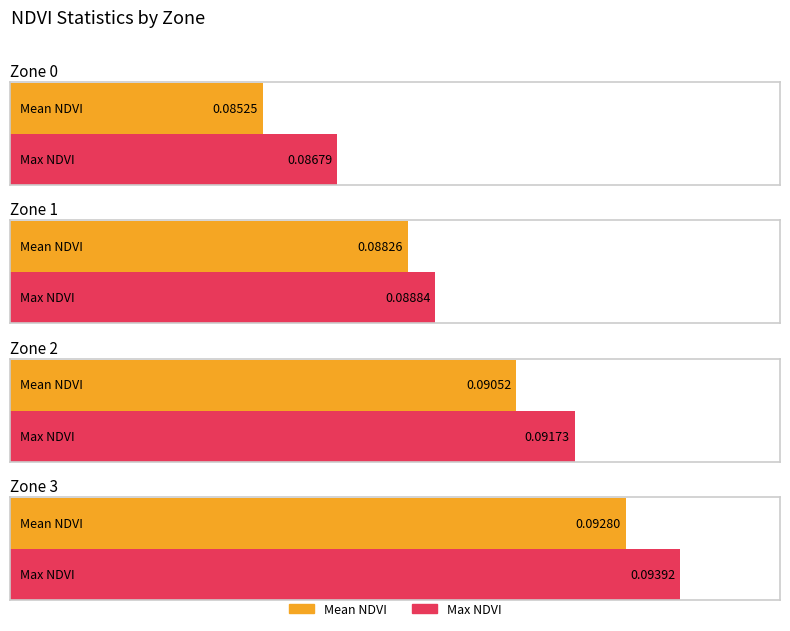

What are all the series names shown in the legend?

Mean NDVI, Max NDVI